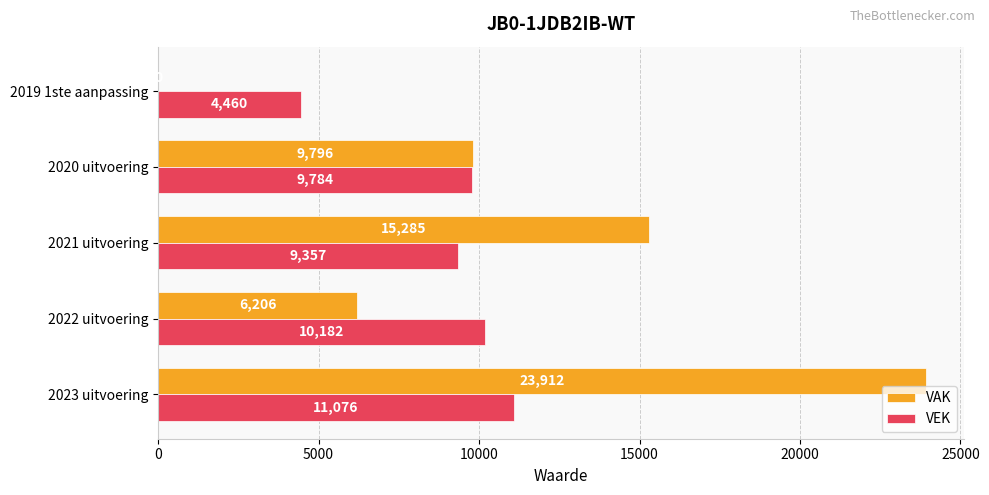

What is the sum of the VEK values at 2023 uitvoering and 2021 uitvoering?

20433